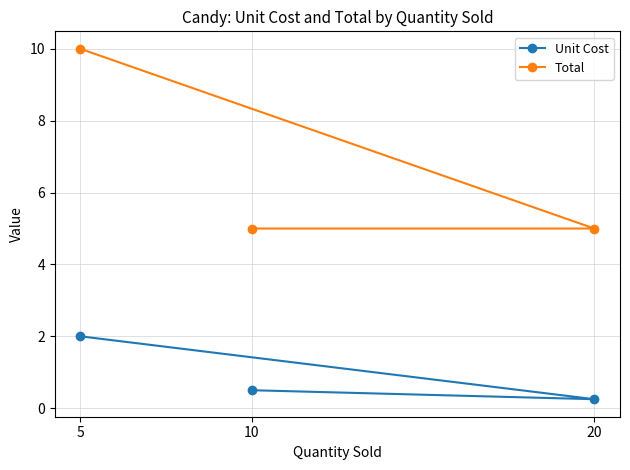

Reading left to right, what are all the values shown in this chart?

Unit Cost: 0.5	0.2	2.0
Total: 5.0	5.0	10.0